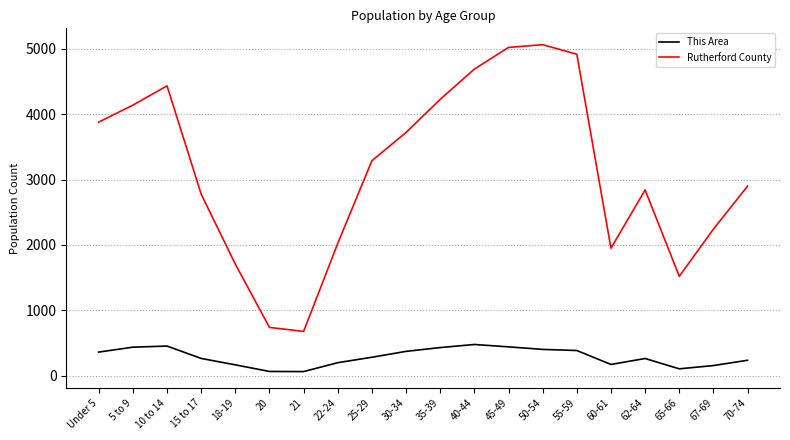

How many distinct data groups are displayed?

2